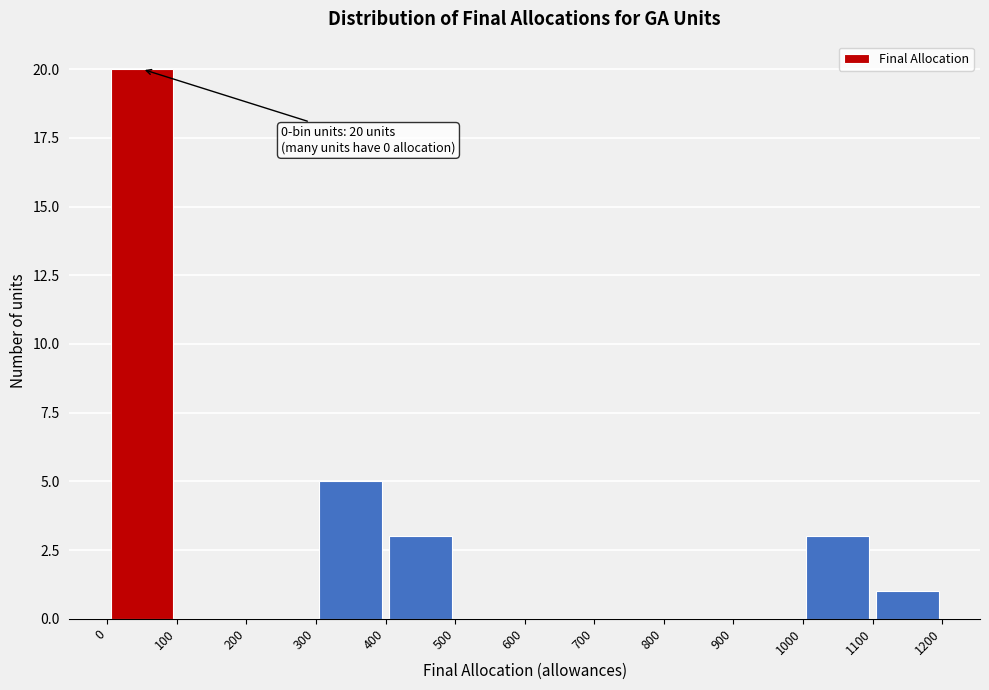

Over which range of the x-axis is the bar tallest?

0 to 100